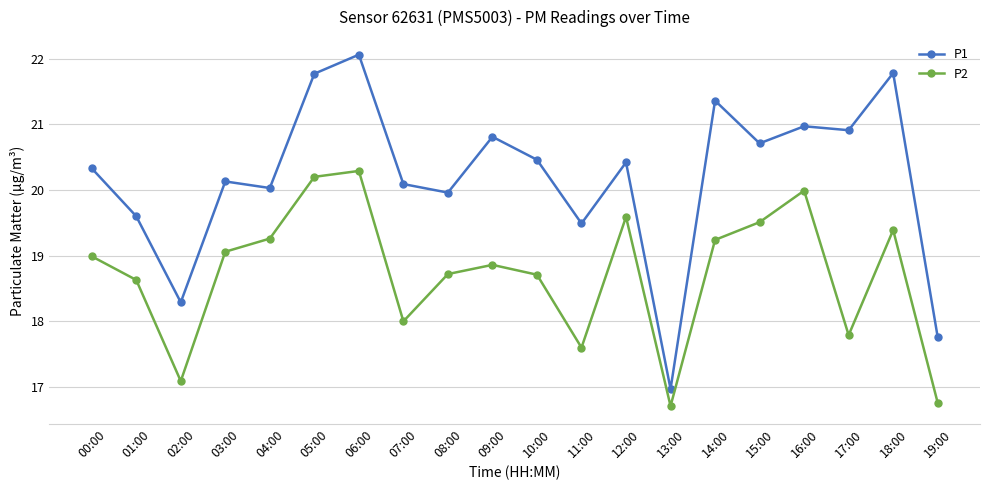

How many categories are shown in the chart?

20